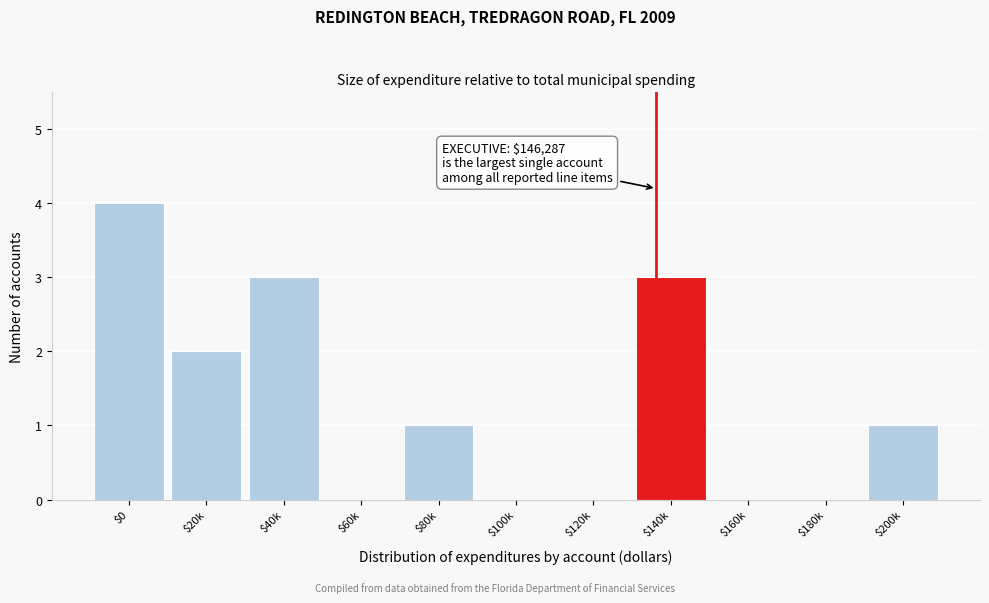

True or false: the data shows 2 at $0.

False